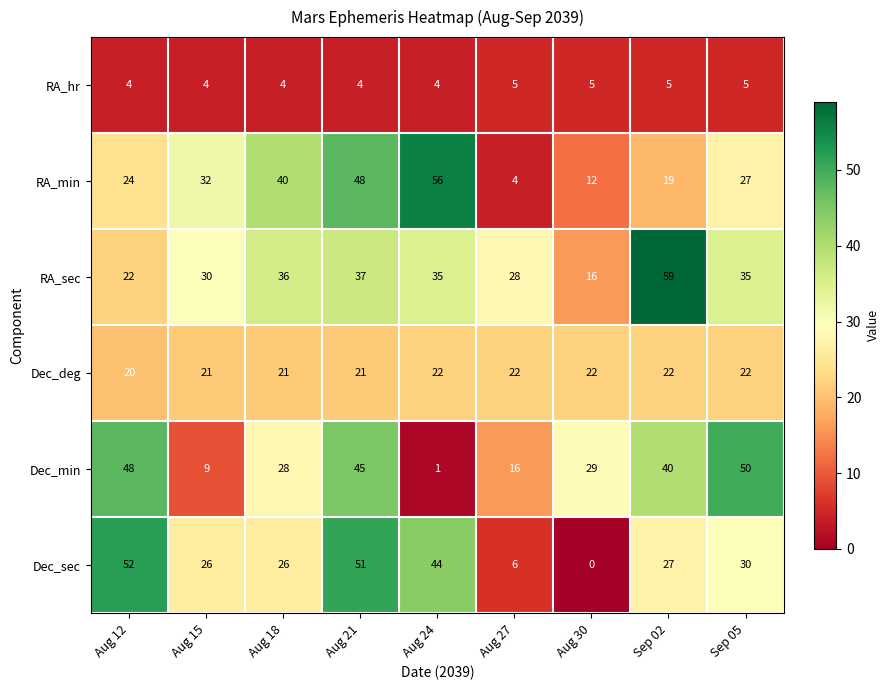

What is the approximate value of Dec_sec at Aug 15?

26